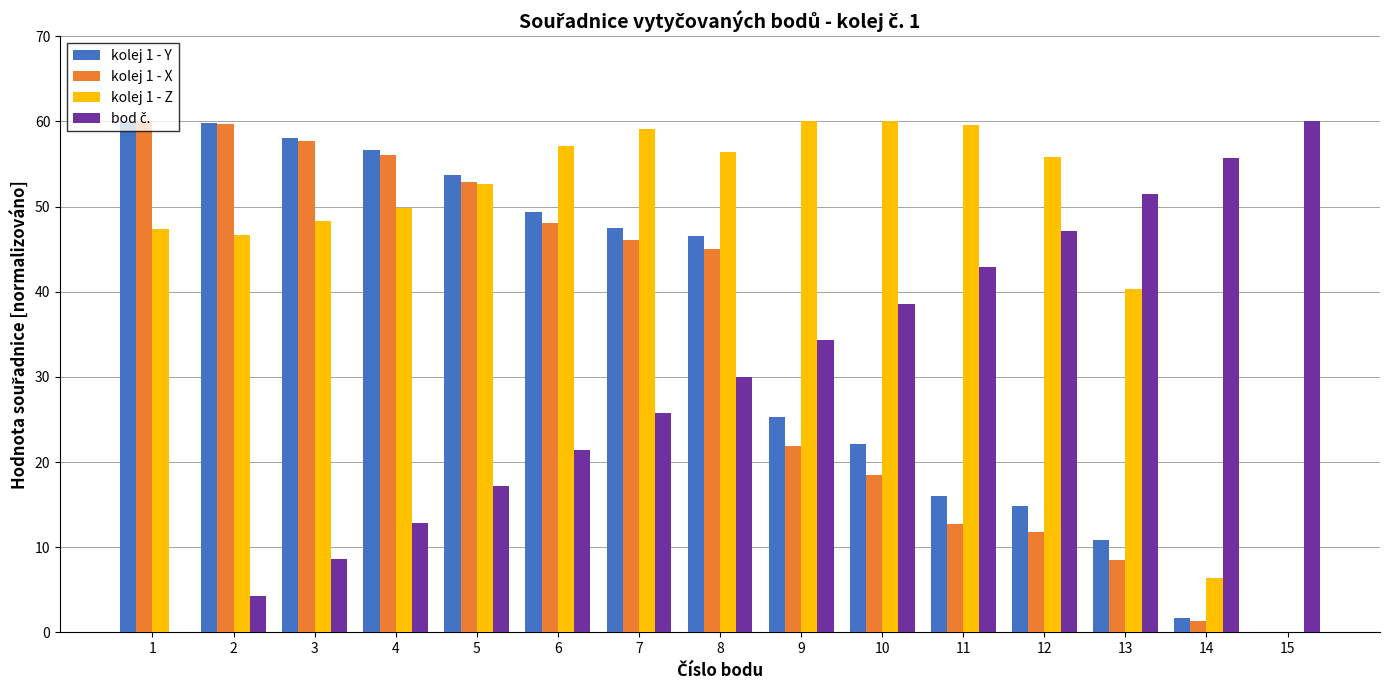

The value of kolej 1 - X at 6 is 15.8. True or false?

False